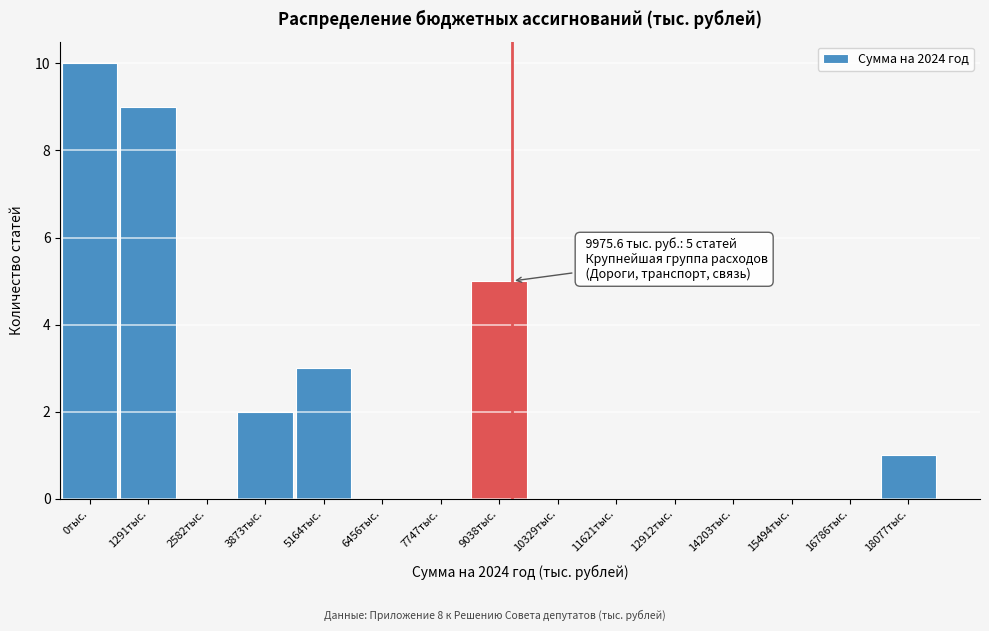

Reading right to left, what are all the values shown in this chart?

18077тыс.=1	16786тыс.=0	15494тыс.=0	14203тыс.=0	12912тыс.=0	11621тыс.=0	10329тыс.=0	9038тыс.=5	7747тыс.=0	6456тыс.=0	5164тыс.=3	3873тыс.=2	2582тыс.=0	1291тыс.=9	0тыс.=10